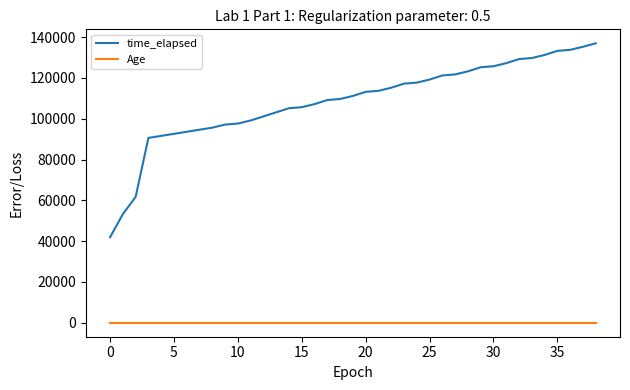

What is the maximum value for time_elapsed?

136964